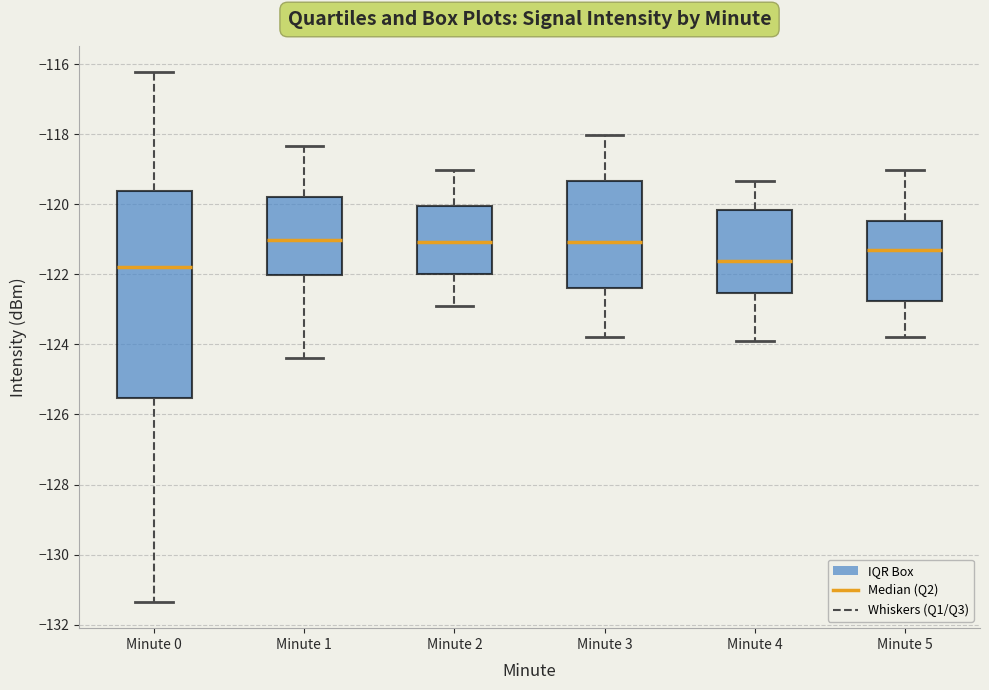

Reading left to right, read every box against the y-axis: the position of its median line, the range the box covers, and the ends of its whiskers. The values are not printed on the chart, so give them approximately, as read against the axis.

Minute 0: median -121.8, box -125.6 to -119.6, whiskers -131.4 to -116.2
Minute 1: median -121.0, box -122.0 to -119.8, whiskers -124.4 to -118.4
Minute 2: median -121.0, box -122.0 to -120.0, whiskers -123.0 to -119.0
Minute 3: median -121.0, box -122.4 to -119.4, whiskers -123.8 to -118.0
Minute 4: median -121.6, box -122.6 to -120.2, whiskers -124.0 to -119.4
Minute 5: median -121.2, box -122.8 to -120.4, whiskers -123.8 to -119.0